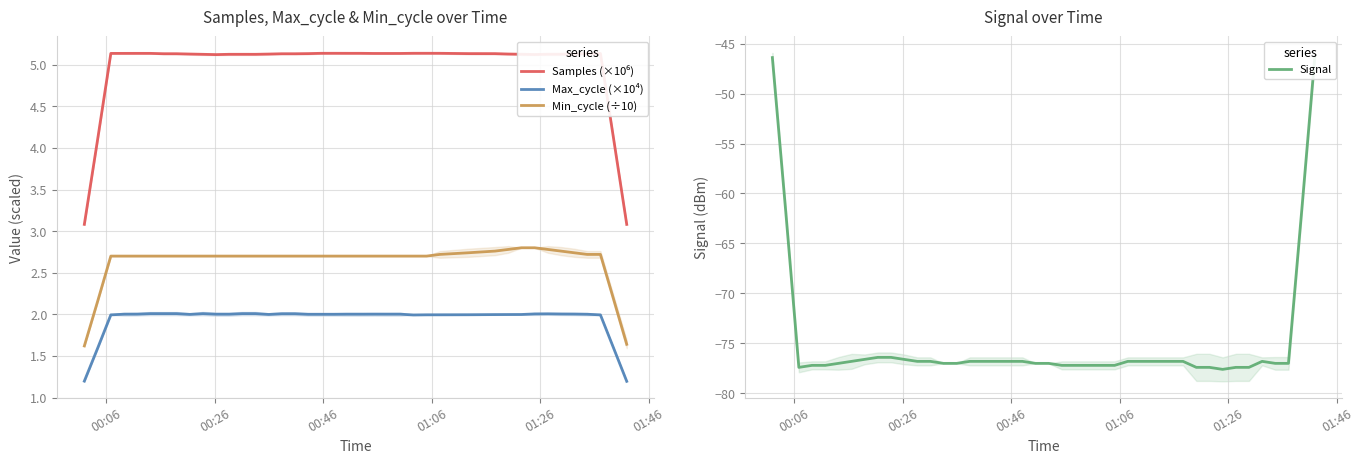

True or false: Max_cycle (×10⁴) and Min_cycle (÷10) intersect in this chart.

False